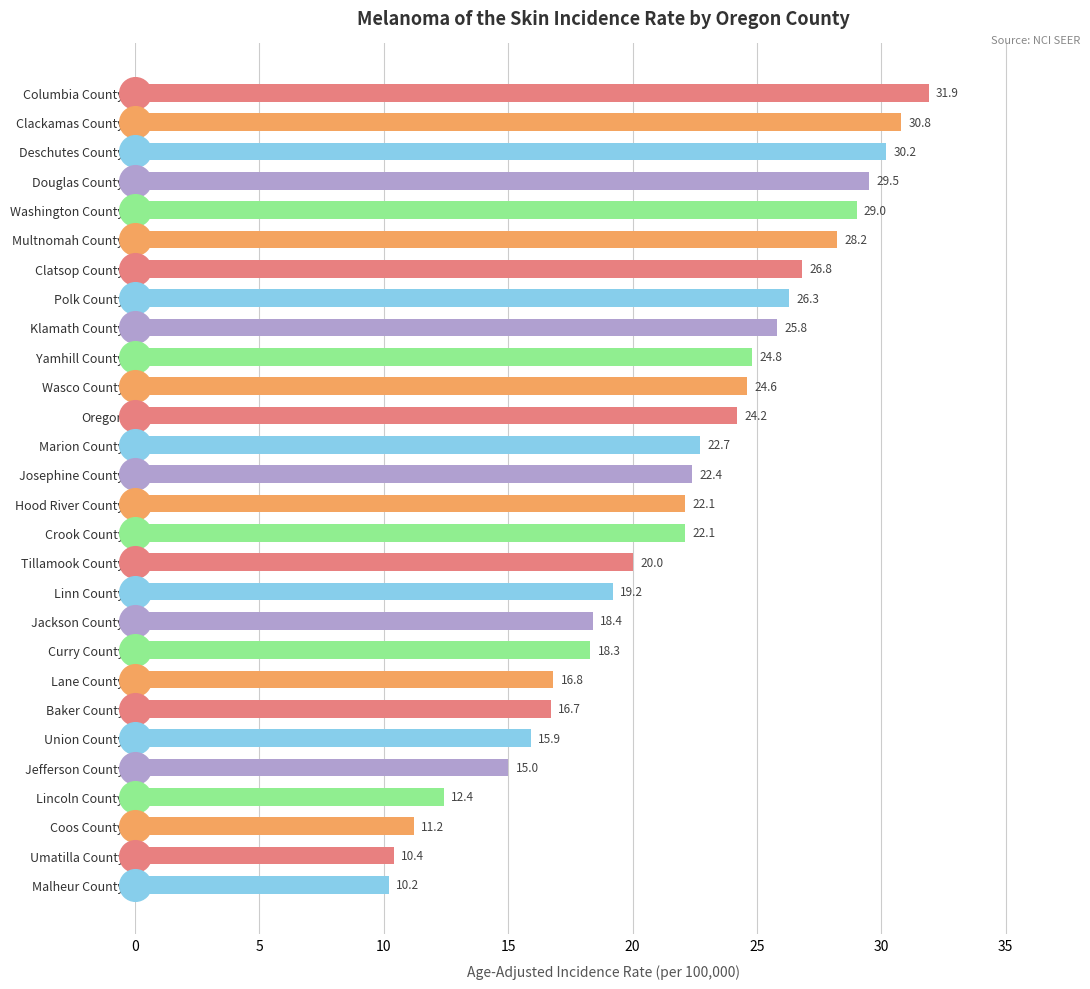

What is the average value?

21.6